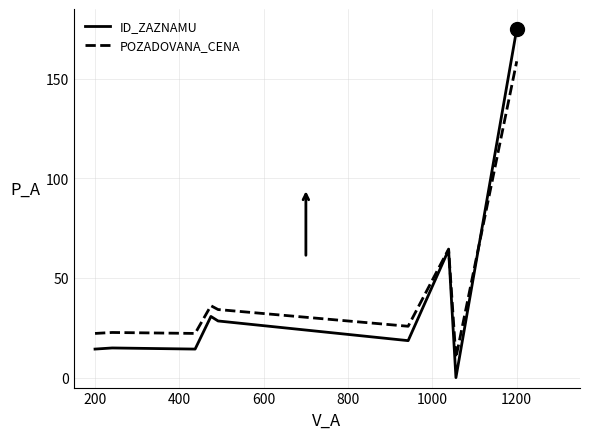

True or false: ID_ZAZNAMU and POZADOVANA_CENA intersect in this chart.

True